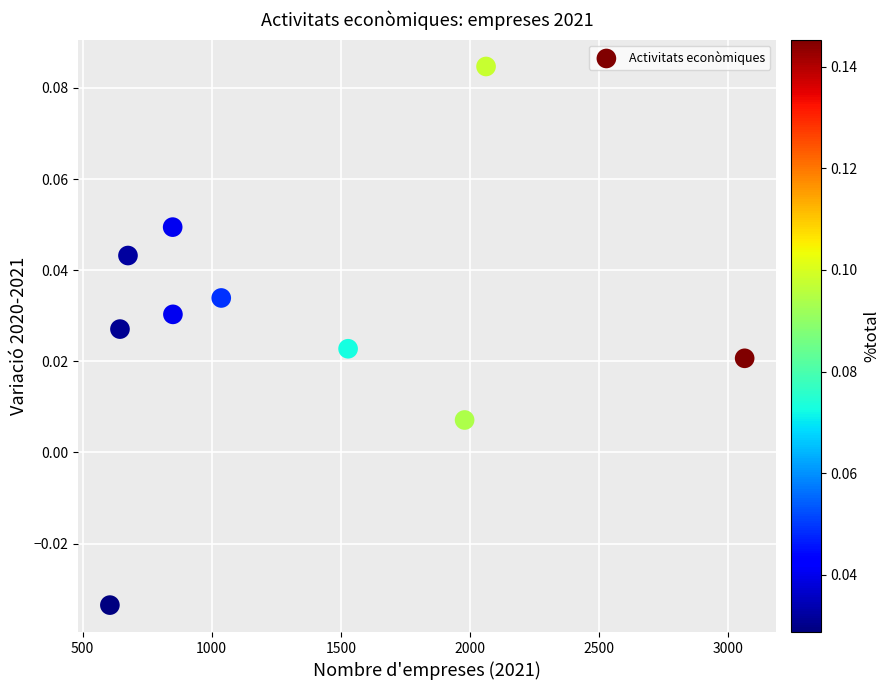

What is the average X value?

1329.5